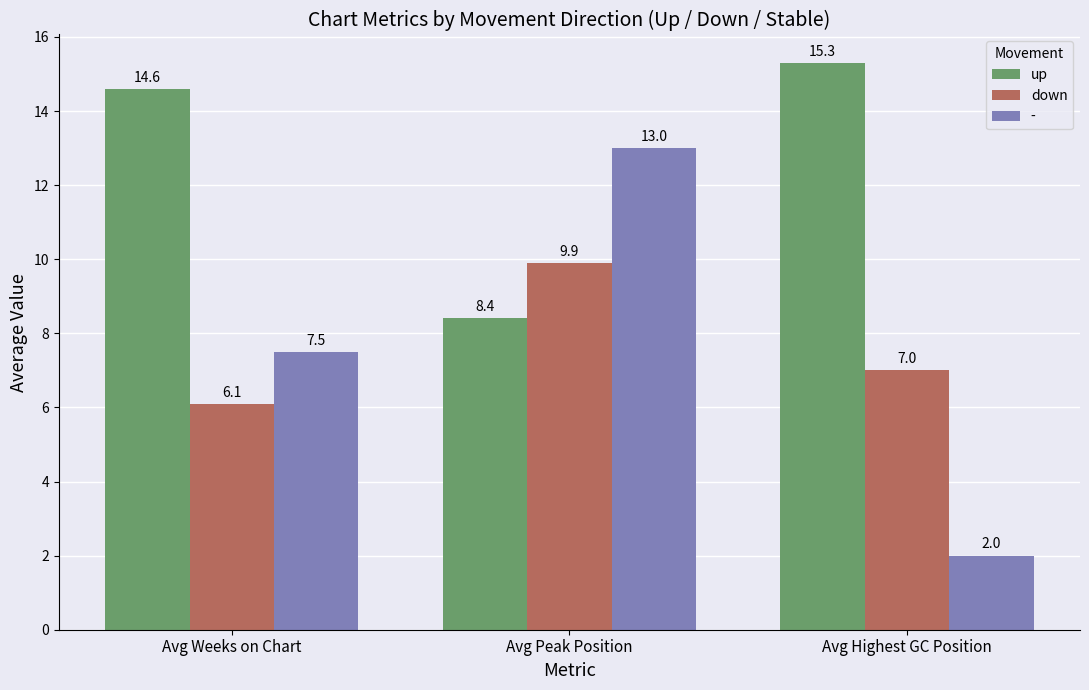

At which label is up closest to 11?

Avg Peak Position